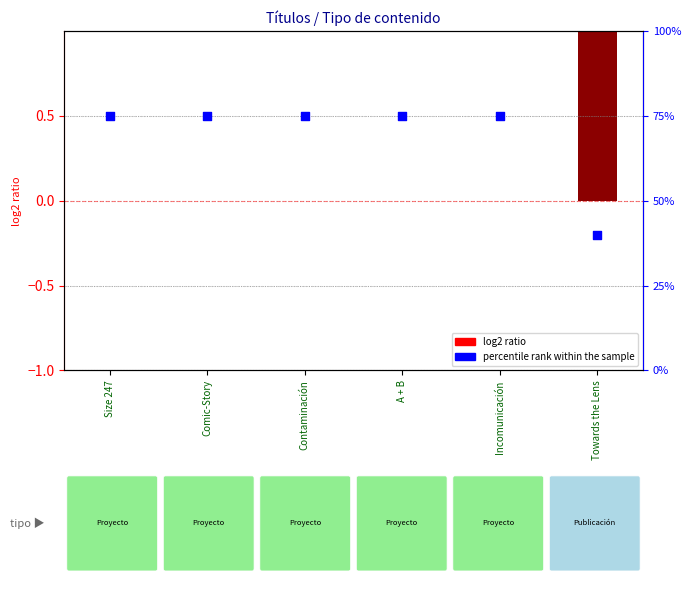

Between Contaminación and Comic-Story, which is larger?

Contaminación